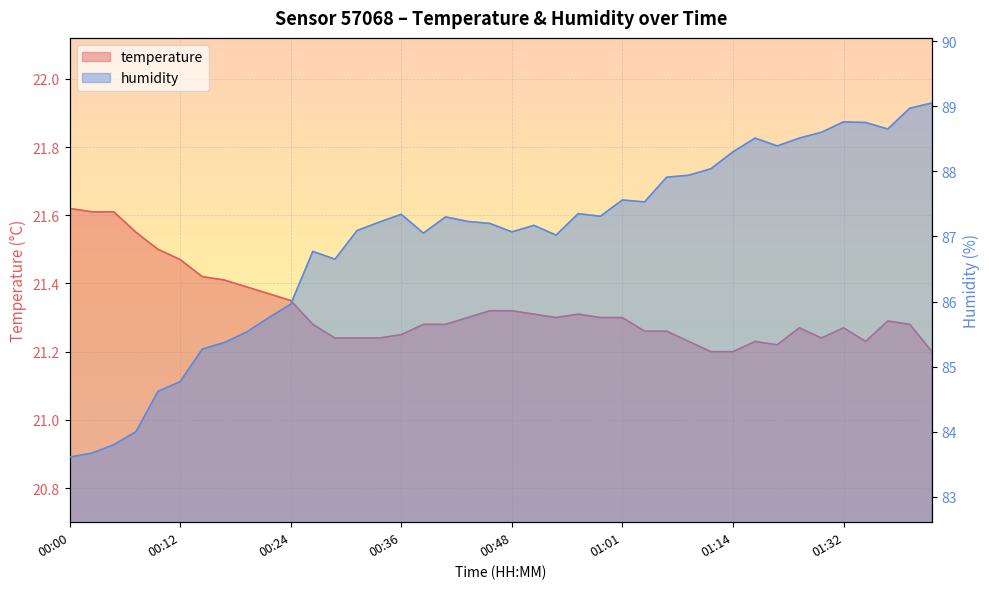

At which category does humidity reach its first local peak?

00:26